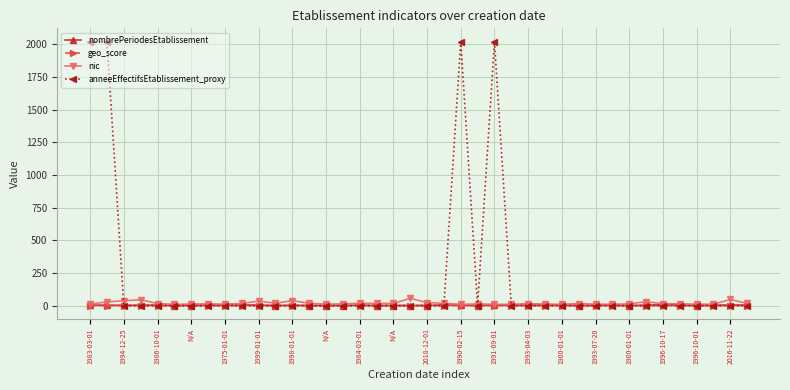

Which series has the widest spread of values?

anneeEffectifsEtablissement_proxy